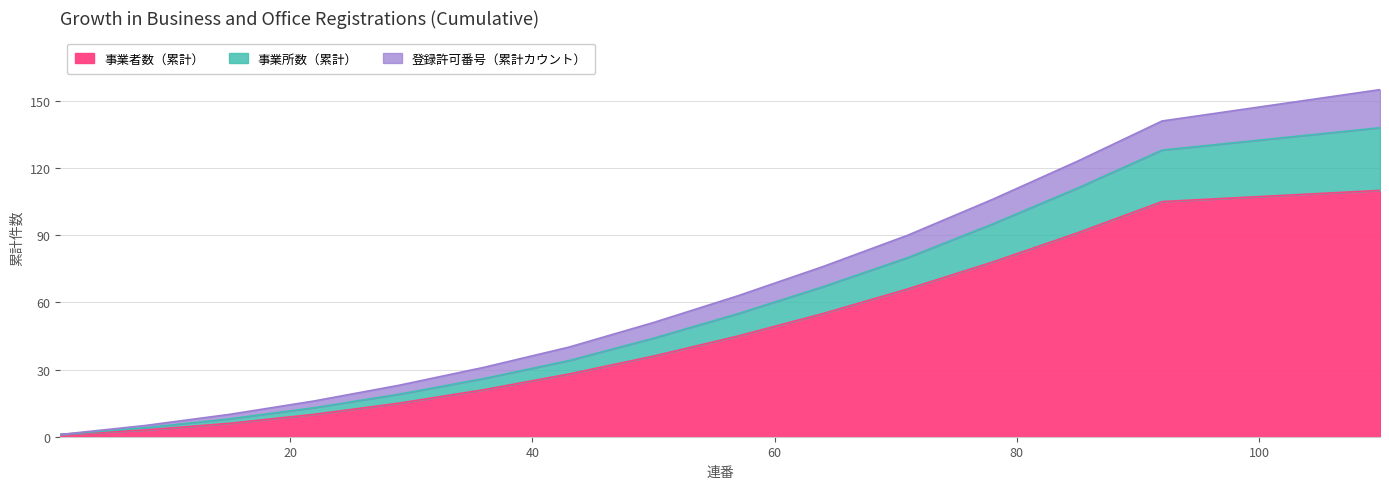

True or false: 事業所数（累計） has more than 1 points higher than both neighbors.

False